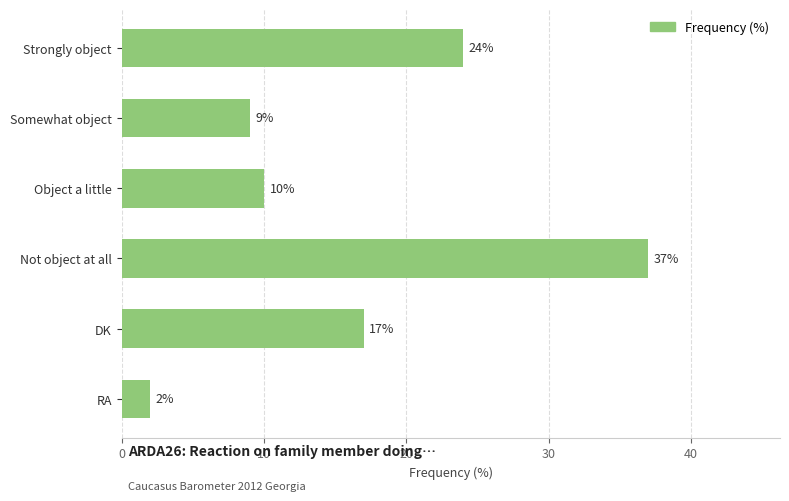

Approximately how many times larger is the value at Object a little compared to DK?

0.6